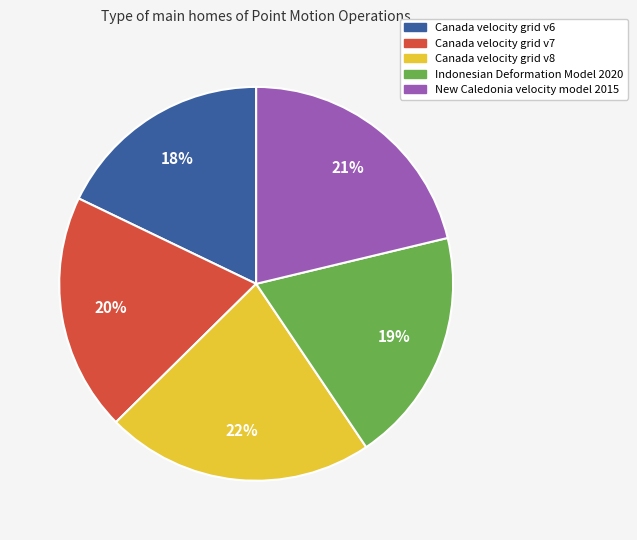

Which has a higher value, Canada velocity grid v8 or Canada velocity grid v6?

Canada velocity grid v8